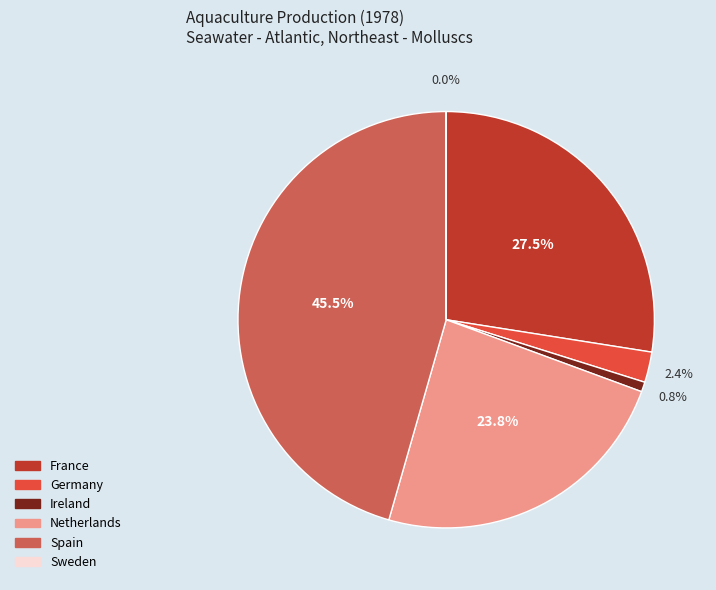

Which slice is the largest?

Spain